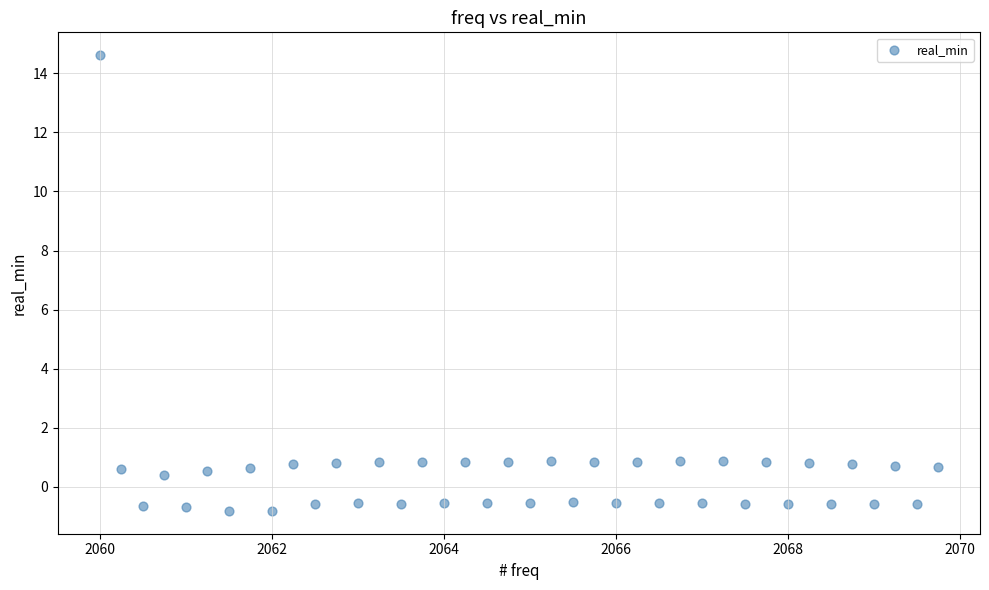

What is the range of X values (max minus min)?

9.8